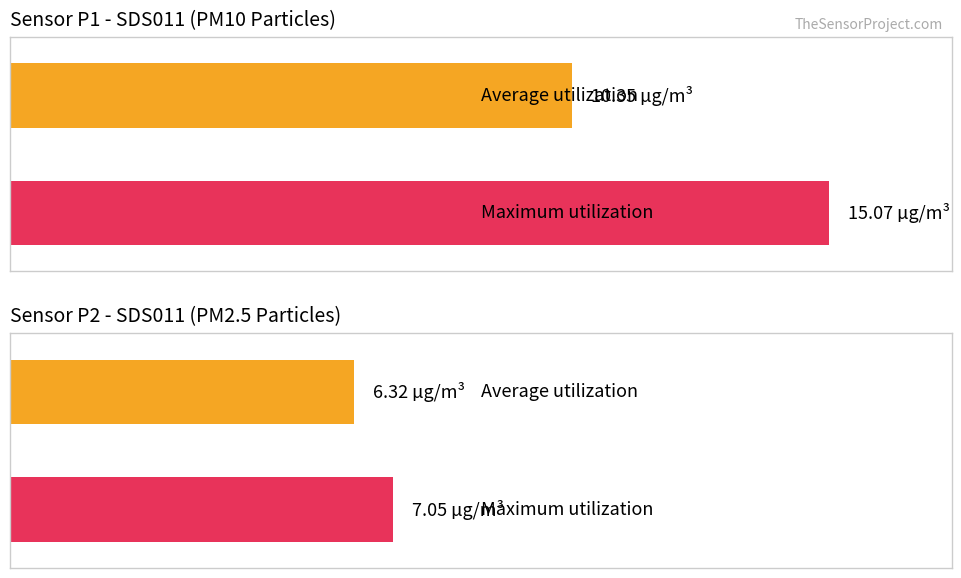

True or false: SDS_P1 has a value of 7.2 at 00:42.

False